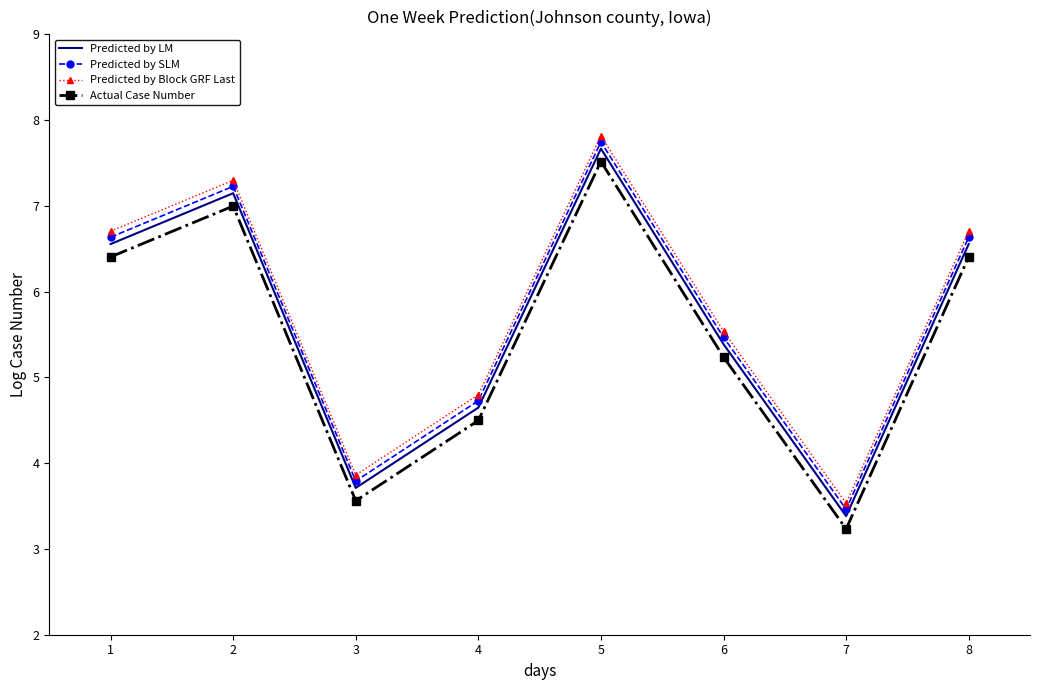

What are all the series names shown in the legend?

Predicted by LM, Predicted by SLM, Predicted by Block GRF Last, Actual Case Number